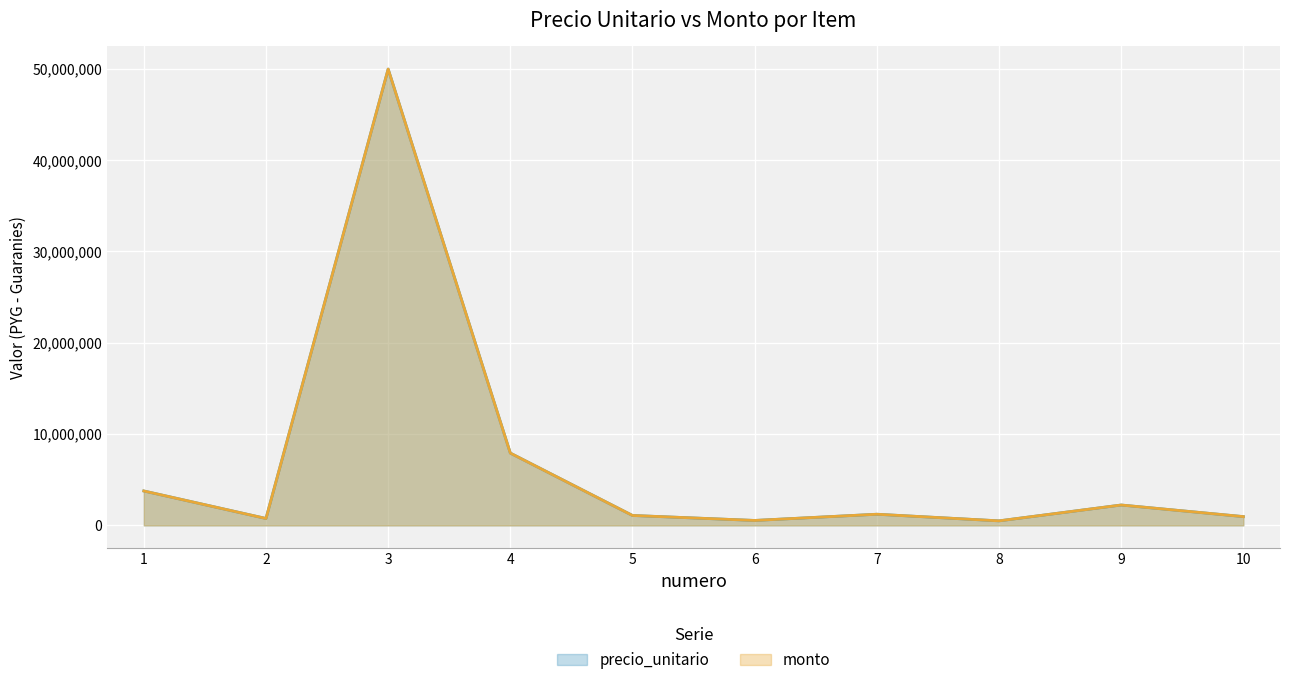

Between 10 and 6, which is larger?

10